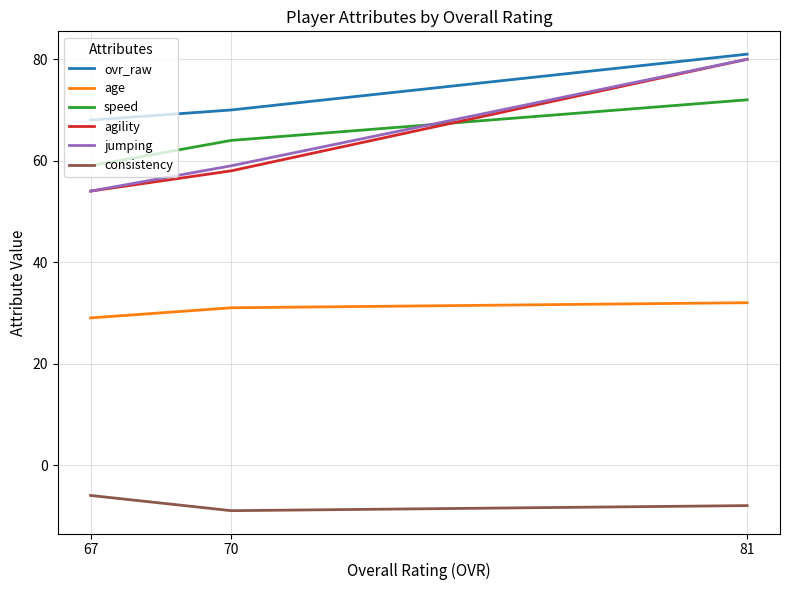

Which series has the largest total across all categories?

ovr_raw